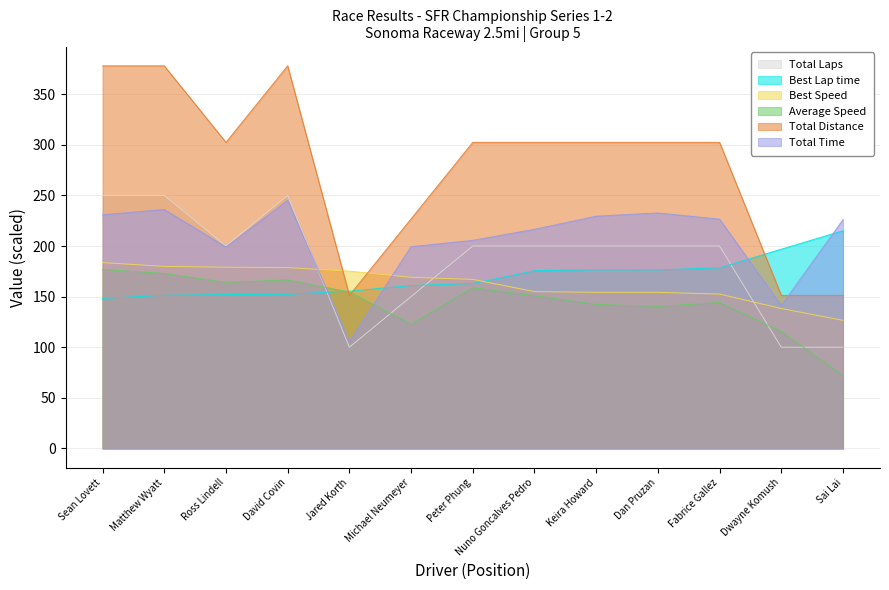

Which series ends up on top after the final intersection of Total Distance and Best Lap time?

Best Lap time